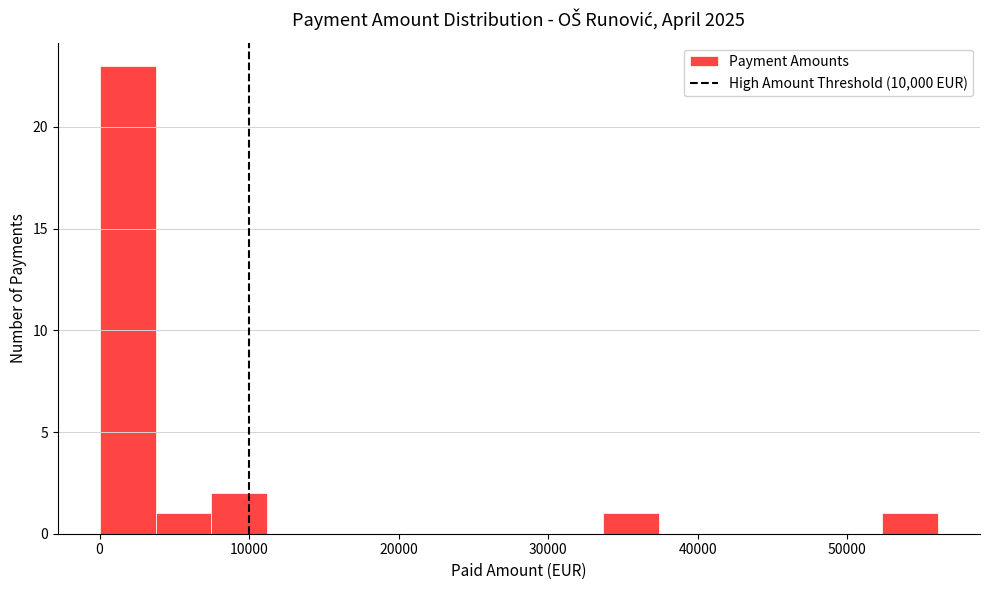

Read against the x-axis, roughly where is the centre of the tallest bar?

2000